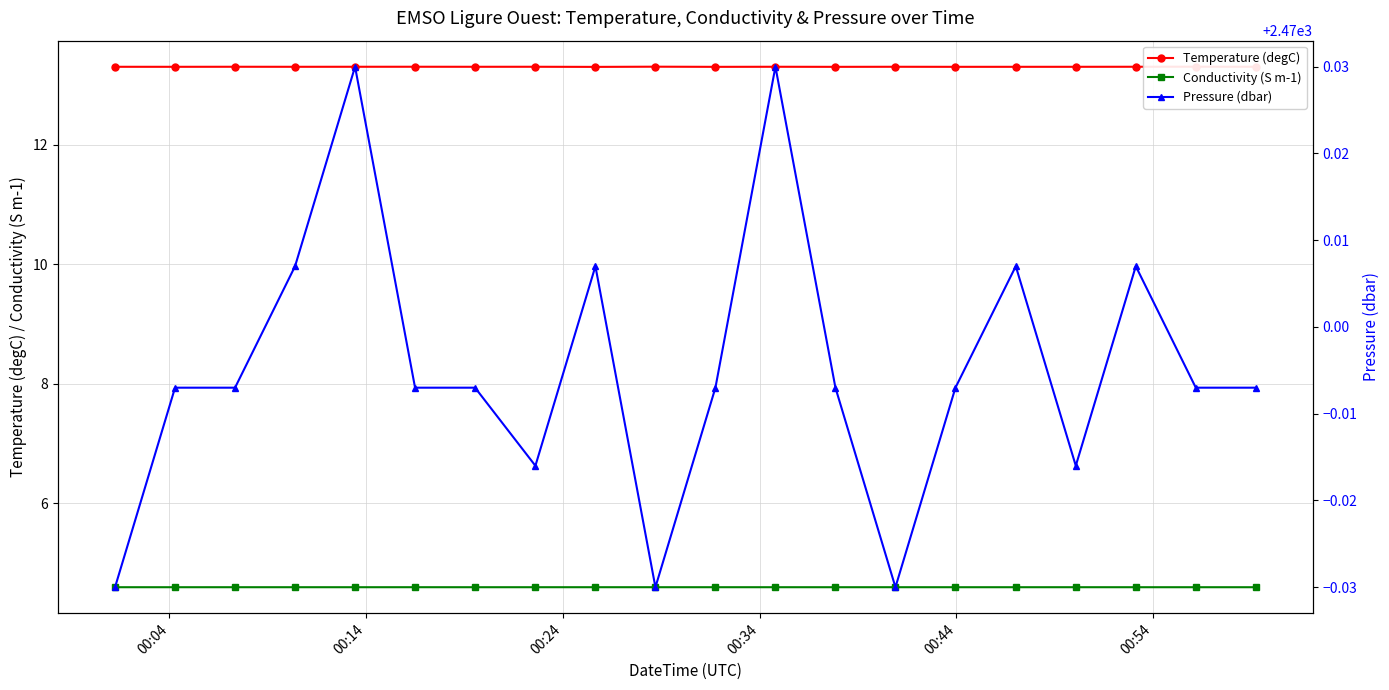

What is the highest value of the Conductivity (S m-1) series?

4.6